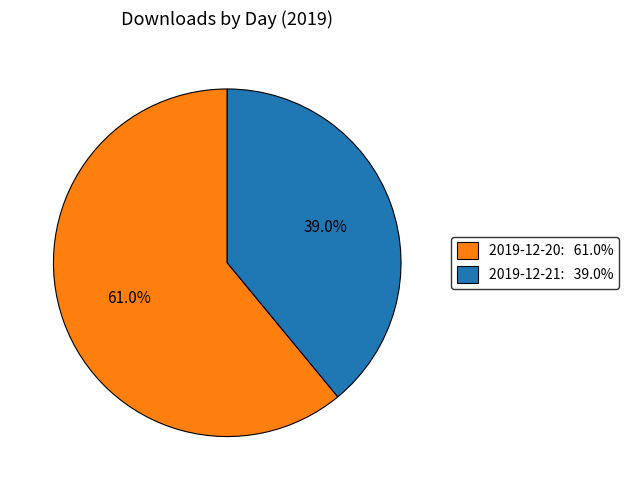

To the nearest percent, what percentage of the pie is 2019-12-21?

39%